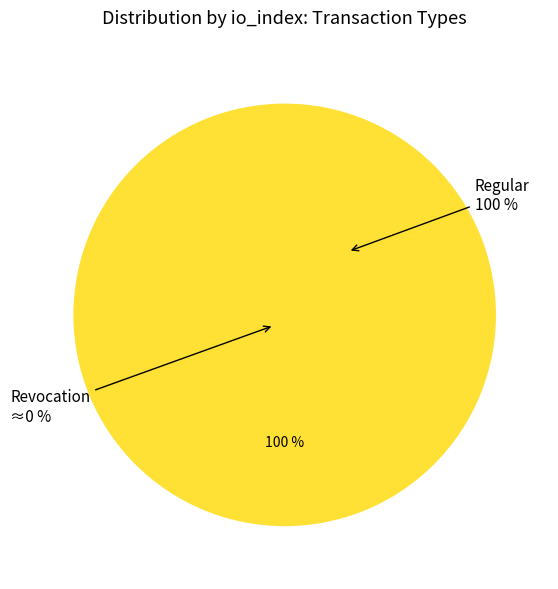

Which slice represents more than half of the pie?

Regular (io_index=5)